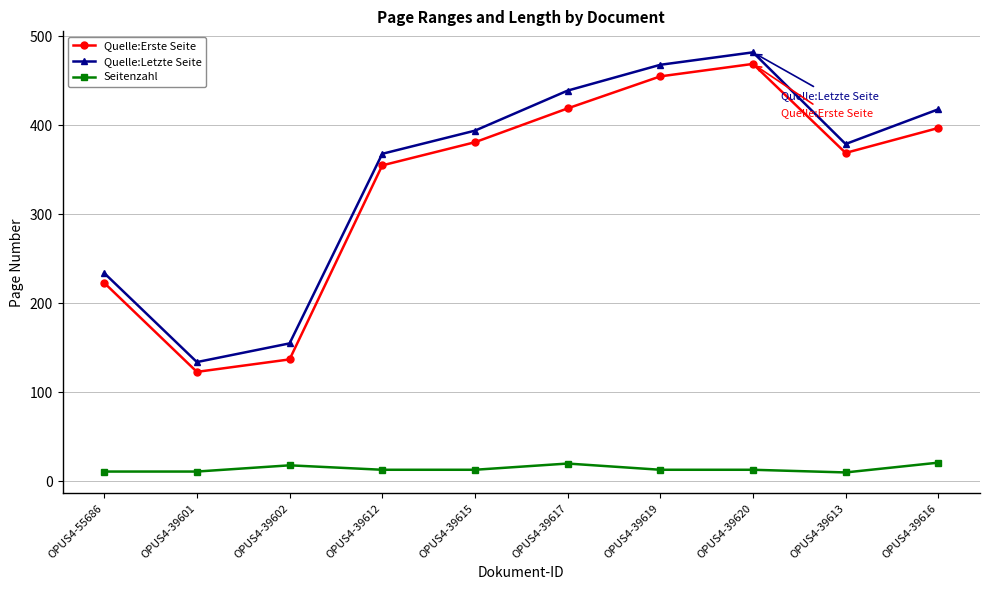

How many lines are shown in the chart?

3